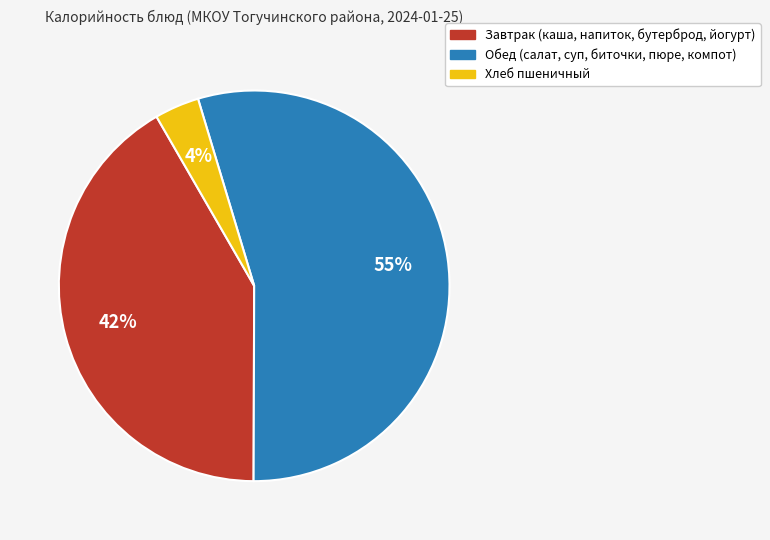

To the nearest percent, what is the average slice percentage?

33%